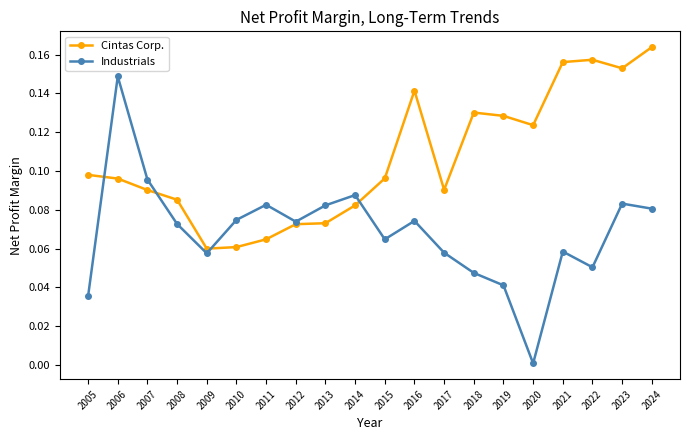

Rank the series at 2015 from lowest to highest value.

Industrials, Cintas Corp.